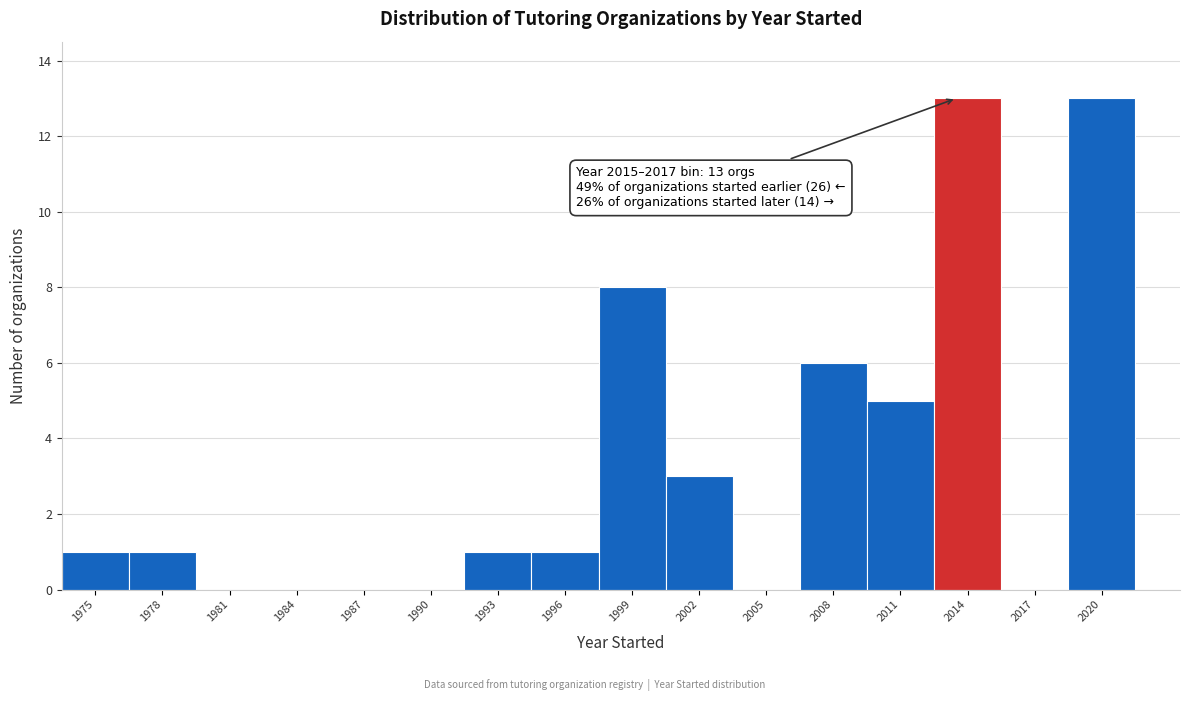

Reading left to right, what are all the values shown in this chart?

1975=1	1978=1	1981=0	1984=0	1987=0	1990=0	1993=1	1996=1	1999=8	2002=3	2005=0	2008=6	2011=5	2014=13	2017=0	2020=13